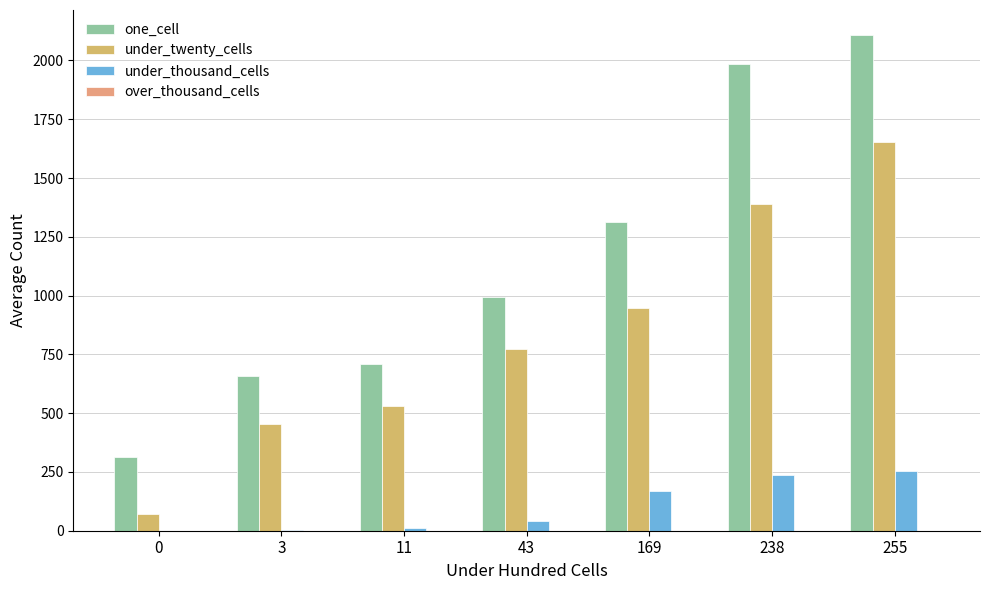

At how many categories does at least one series exceed 1353?

2